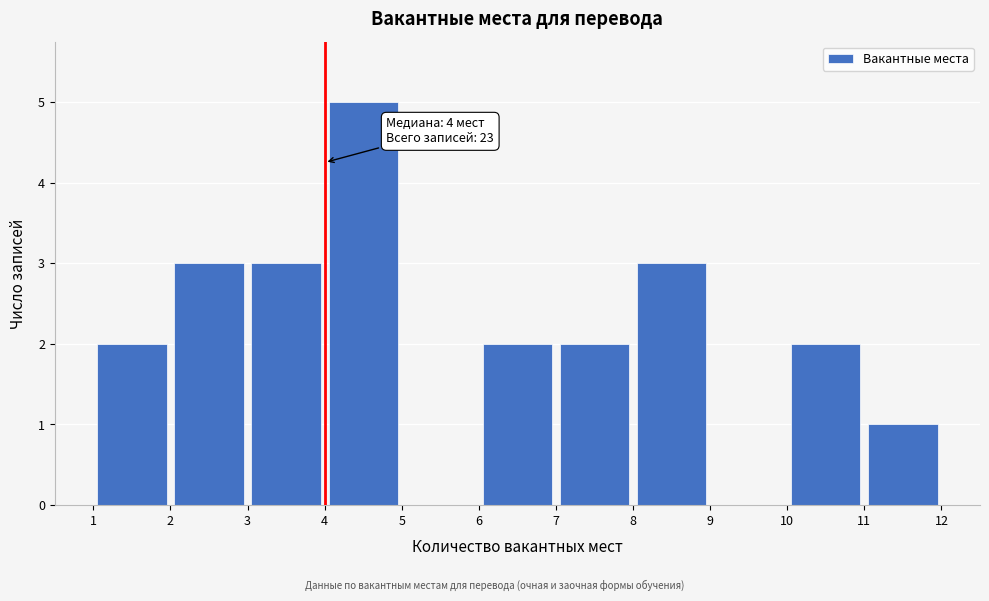

Over which range of the x-axis is the bar tallest?

4 to 5